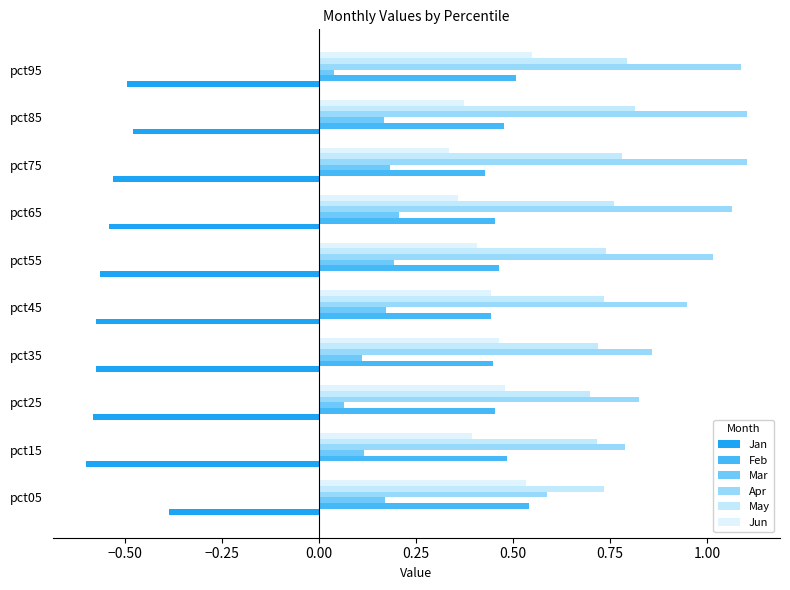

What are all the series names shown in the legend?

Jan, Feb, Mar, Apr, May, Jun